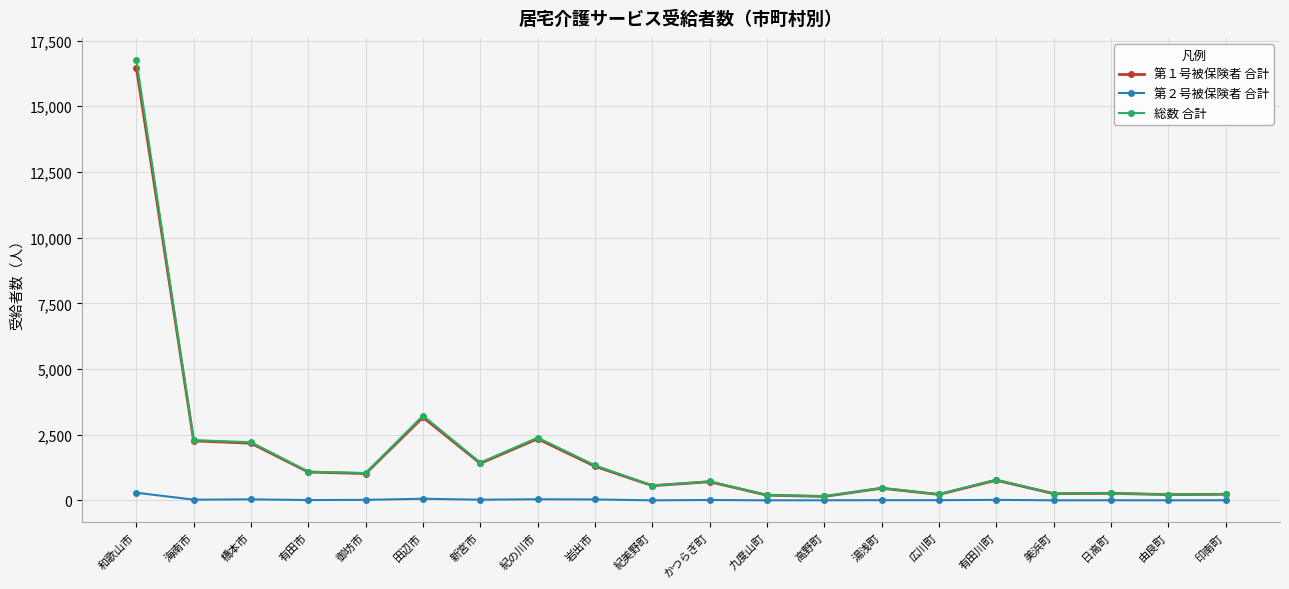

Is the value of 第１号被保険者 合計 at 湯浅町 greater than the value of 第２号被保険者 合計 at 海南市?

Yes